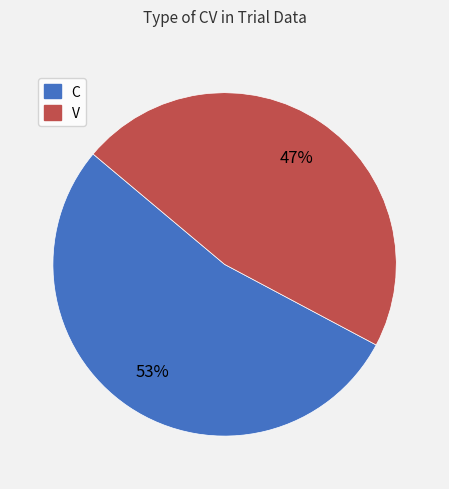

Is the sum of C and V greater than half?

Yes